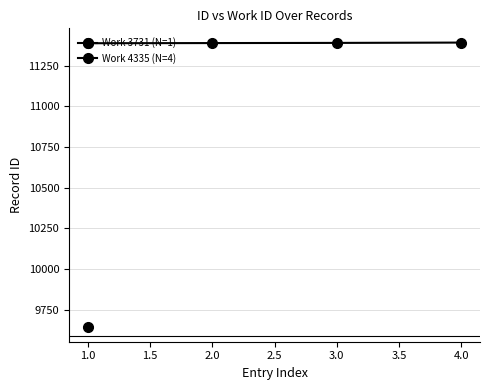

How many lines are shown in the chart?

1